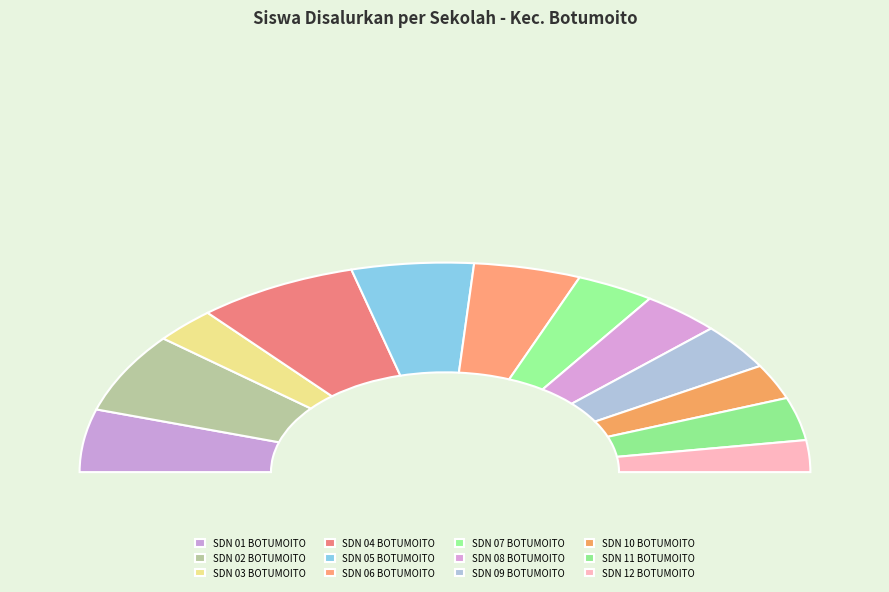

Does any single category account for the majority?

No